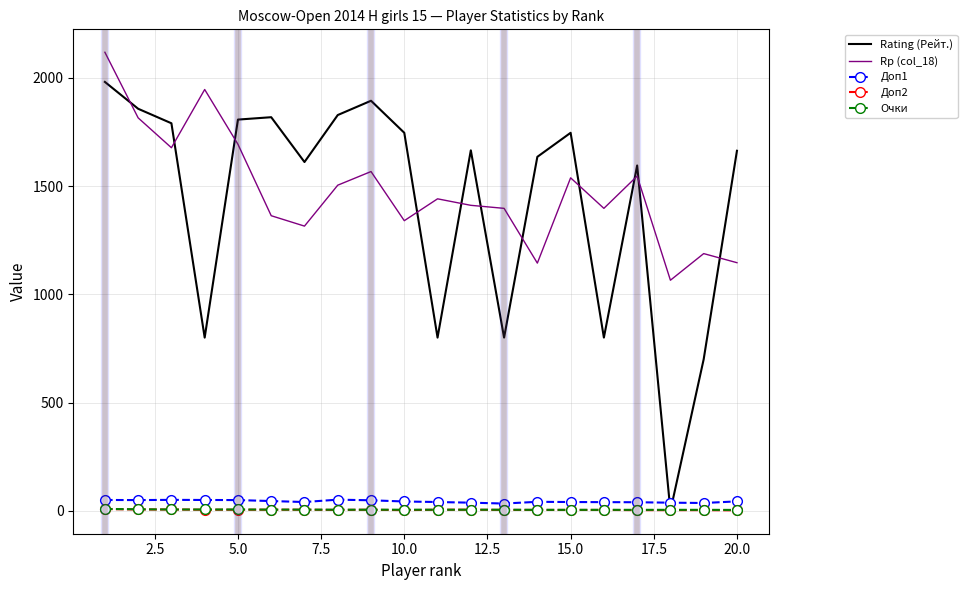

True or false: Доп1 and Rp (col_18) cross at least once.

False